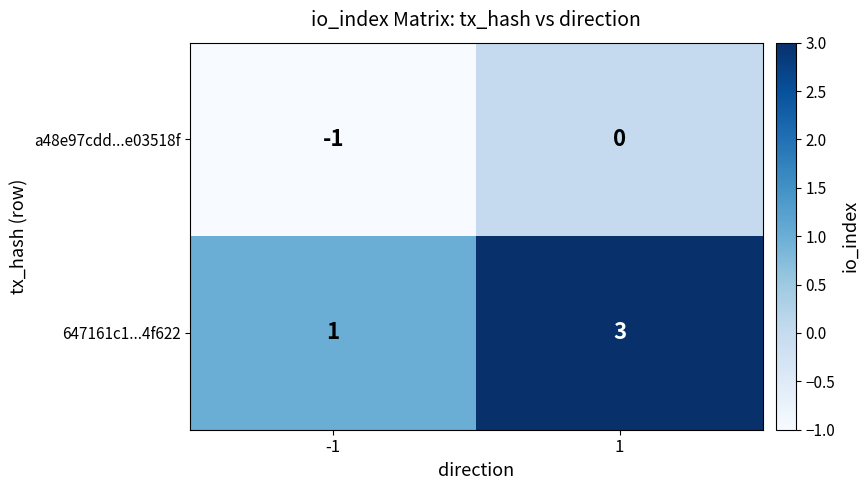

Which series has the largest total across all categories?

647161c1...4f622